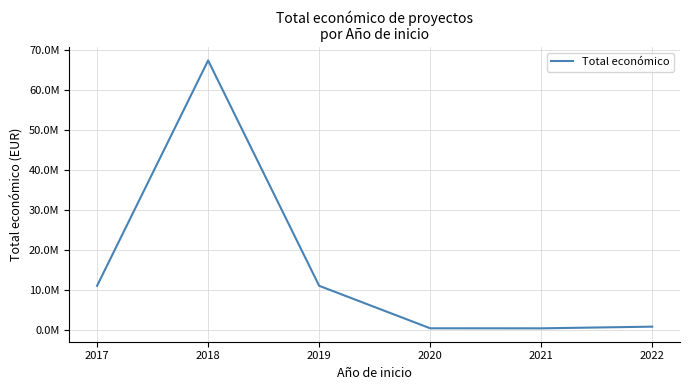

Is this an area chart (filled region under the line)?

No